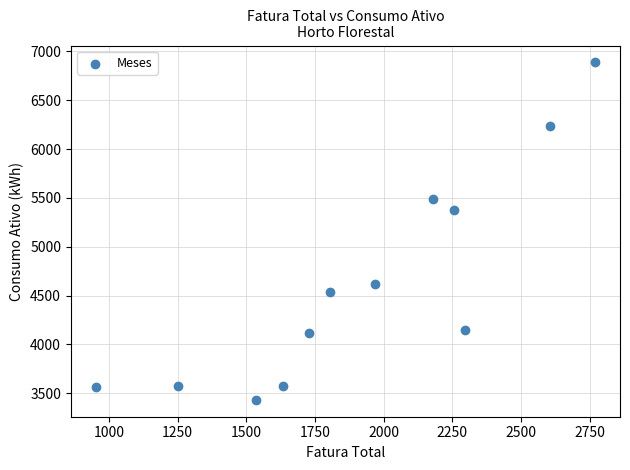

What Y value in the scatter plot is closest to 5160?

5375